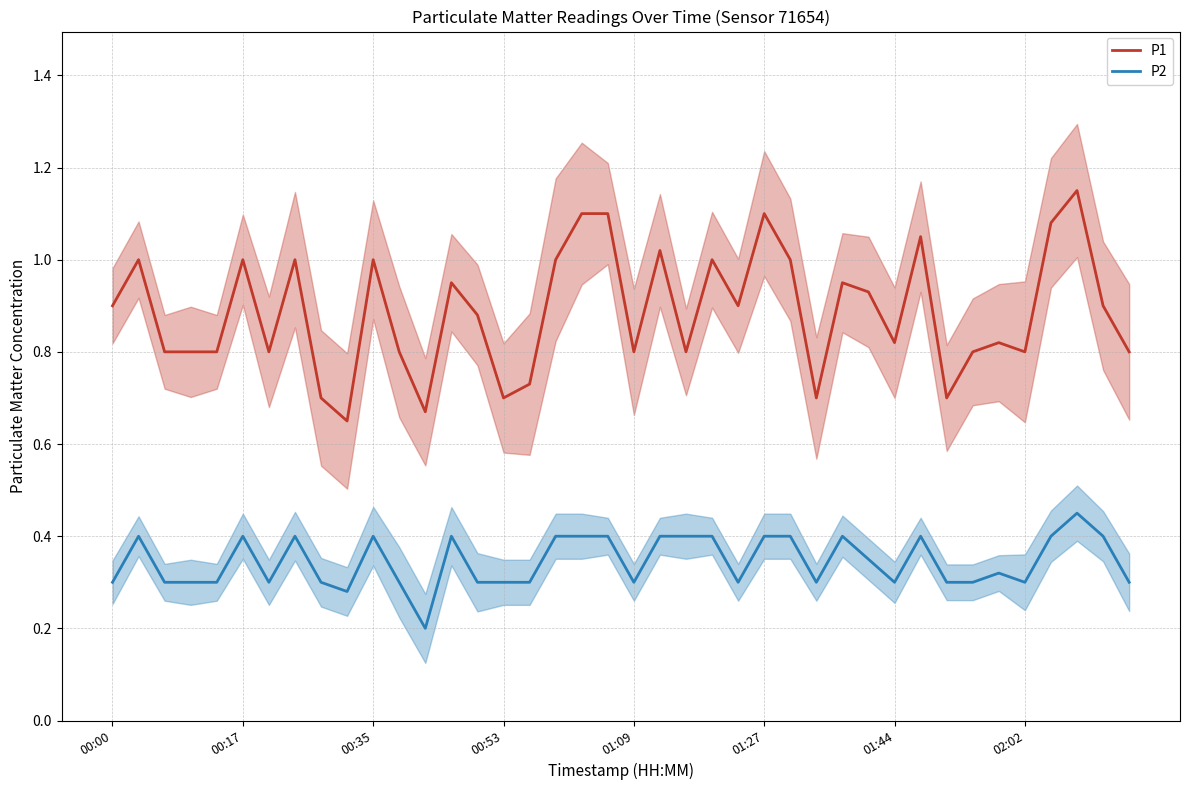

Reading right to left, extract all data points from this chart.

P1: 0.8	0.9	1.1	1.1	0.8	0.8	0.8	0.7	1.1	0.8	0.9	0.9	0.7	1.0	1.1	0.9	1.0	0.8	1.0	0.8	1.1	1.1	1.0	0.7	0.7	0.9	0.9	0.7	0.8	1.0	0.7	0.7	1.0	0.8	1.0	0.8	0.8	0.8	1.0	0.9
P2: 0.3	0.4	0.5	0.4	0.3	0.3	0.3	0.3	0.4	0.3	0.3	0.4	0.3	0.4	0.4	0.3	0.4	0.4	0.4	0.3	0.4	0.4	0.4	0.3	0.3	0.3	0.4	0.2	0.3	0.4	0.3	0.3	0.4	0.3	0.4	0.3	0.3	0.3	0.4	0.3